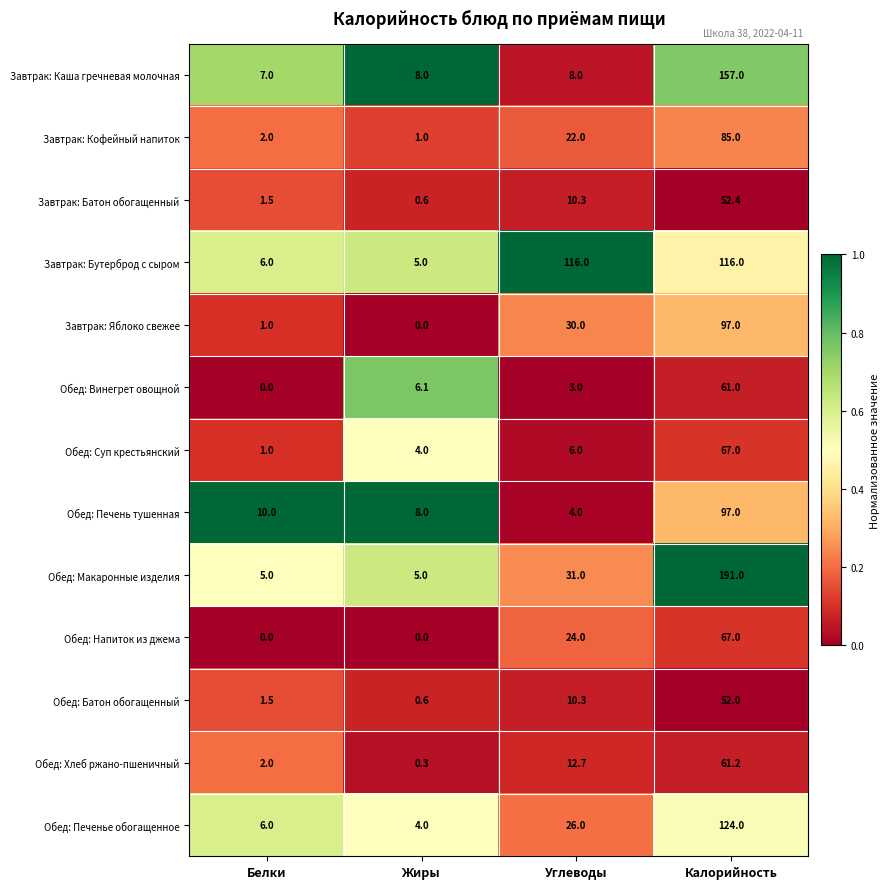

Which series has the widest spread of values?

Обед: Макаронные изделия